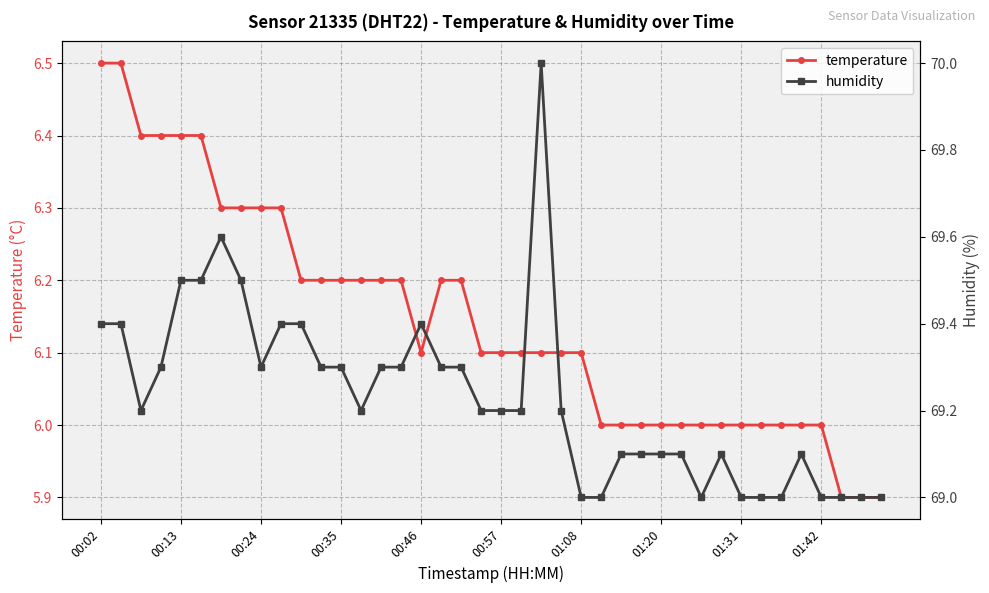

List the series in order of their peak value, highest first.

humidity, temperature